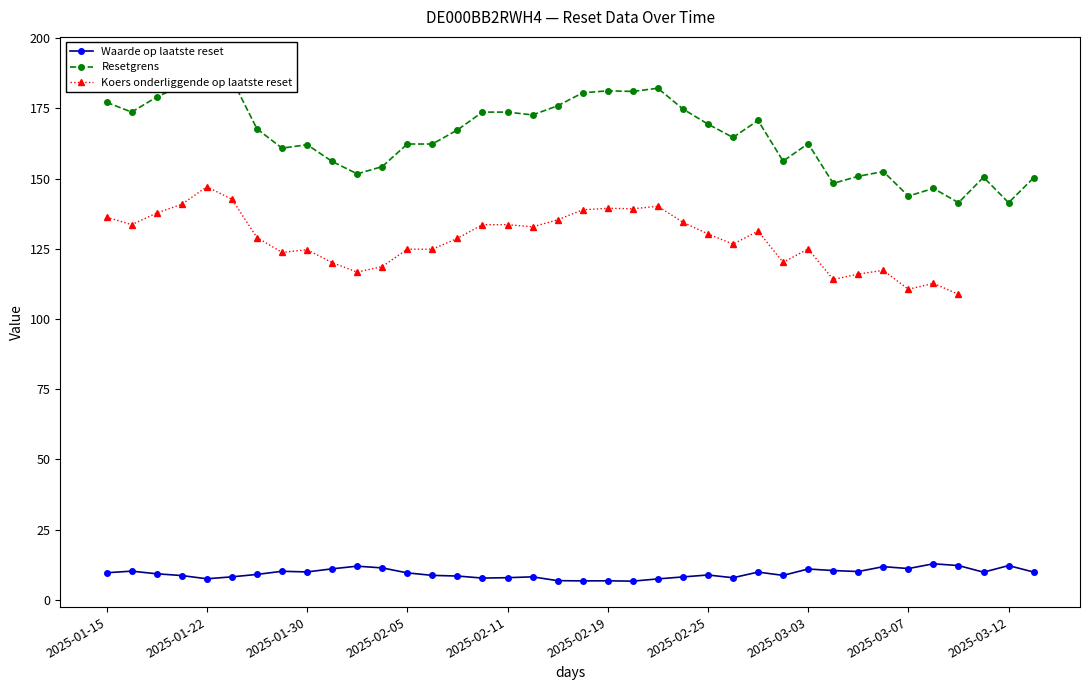

True or false: Waarde op laatste reset has a value of 9.9 at 2025-01-30.

True